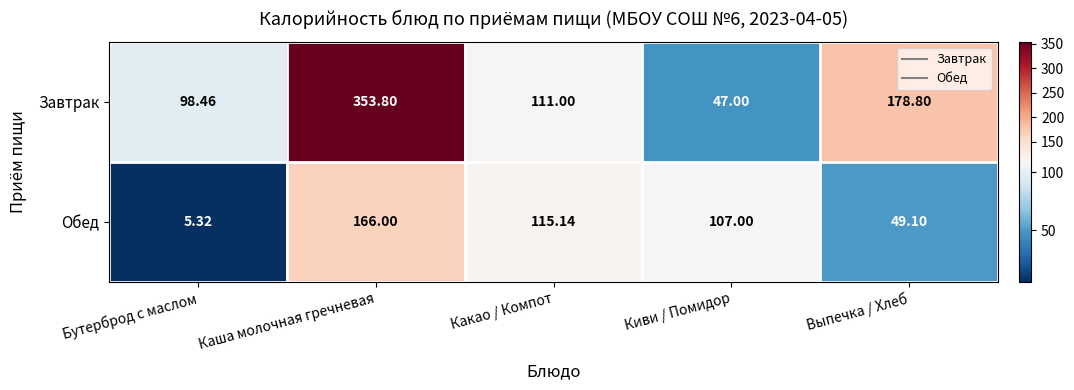

List the series in order of their overall mean, lowest first.

Обед, Завтрак